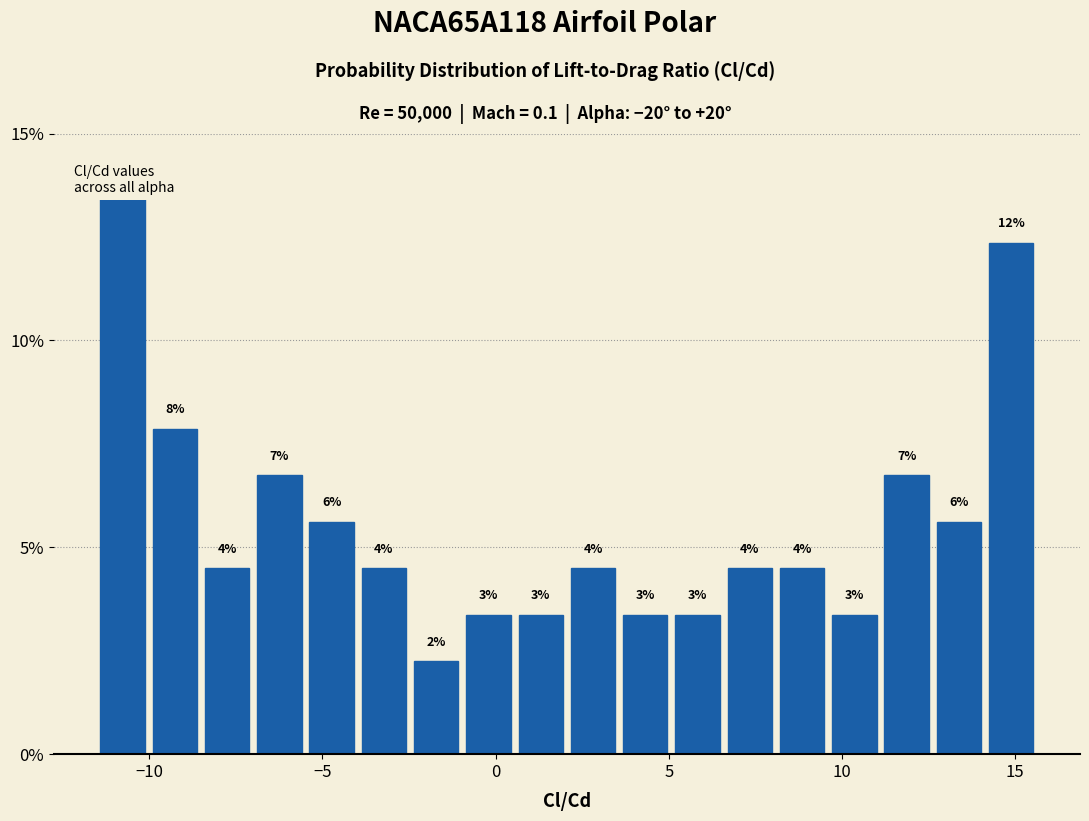

Around what value on the x-axis is the tallest bar? Give the approximate position of its centre, as read against the axis.

-11.0